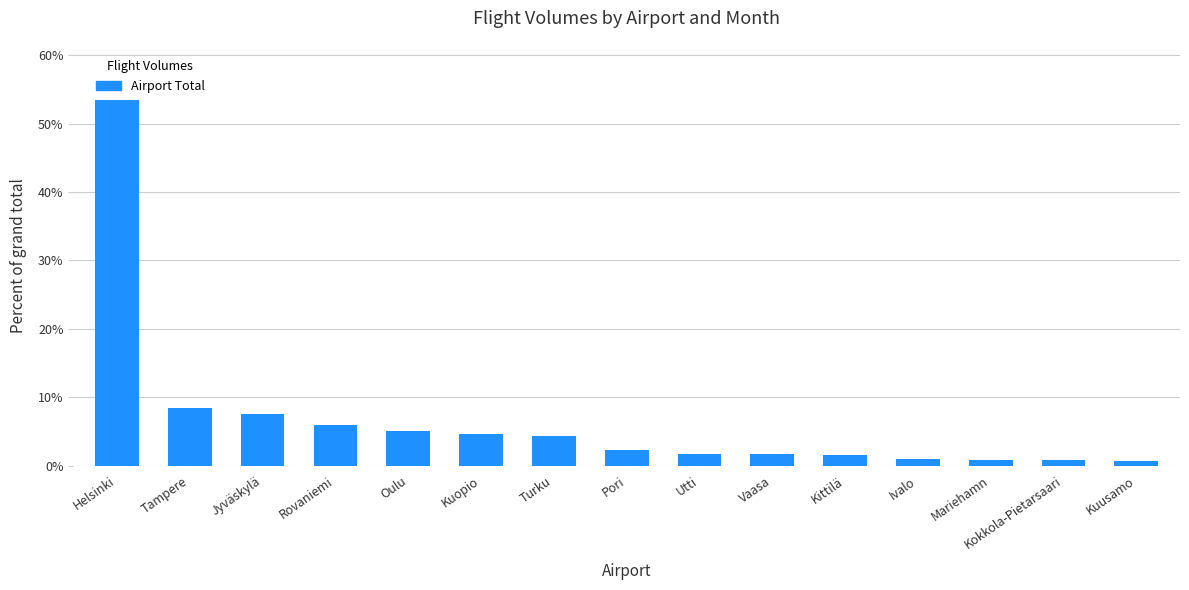

Approximately how many times larger is the value at Turku compared to Vaasa?

2.6